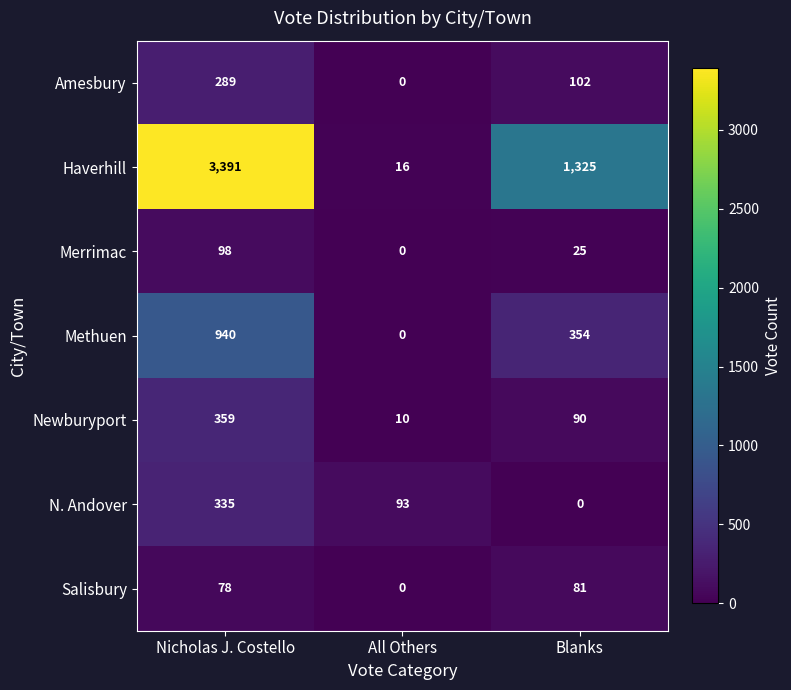

What is the greatest value displayed?

3391